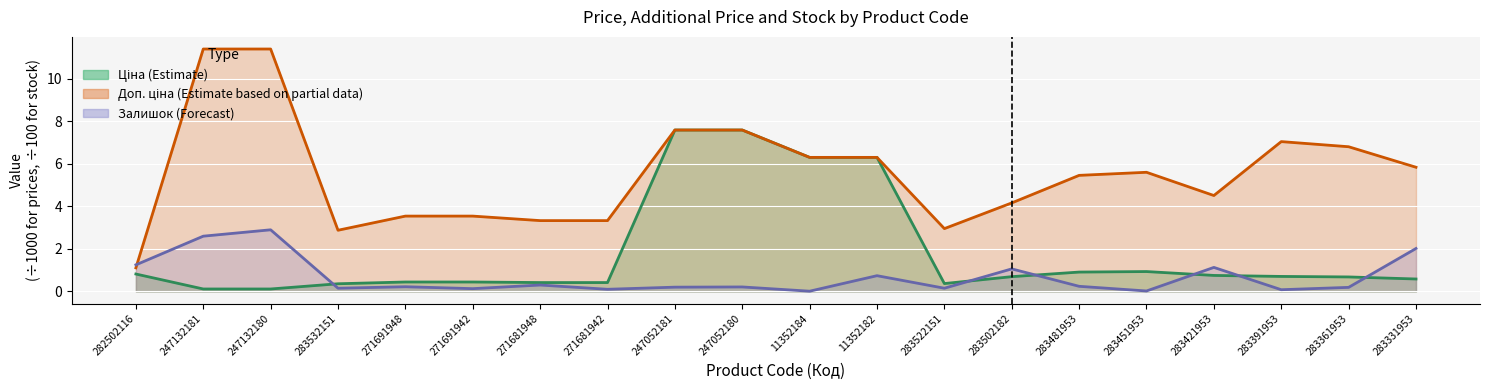

What is the difference between the maximum and second lowest values in the Доп. ціна series?

8.5